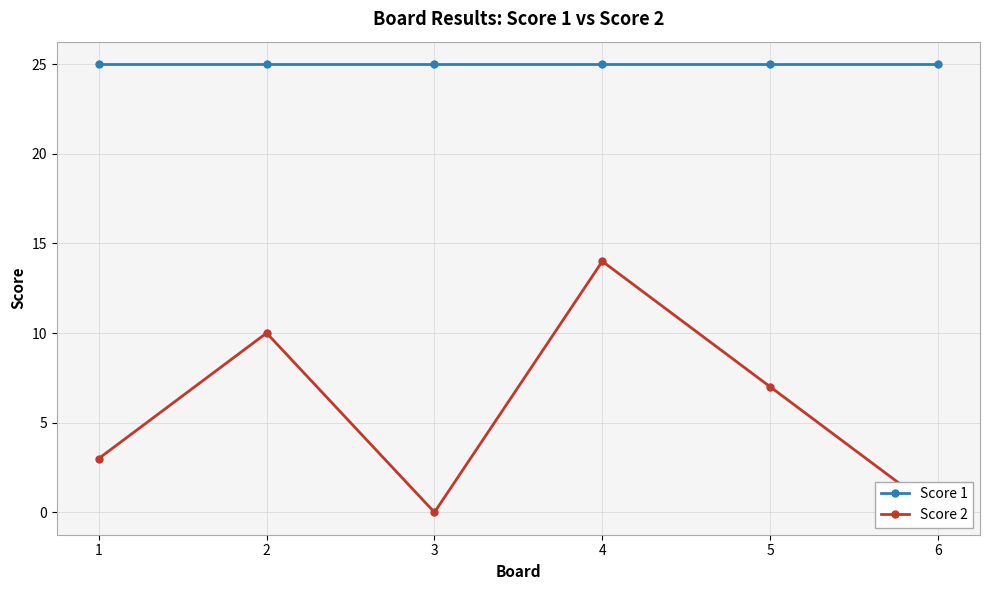

Where is Score 2 nearest to the value 7?

5